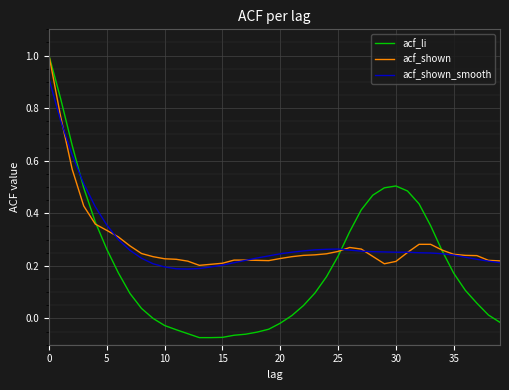

What is the maximum value shown in the chart?

1.0